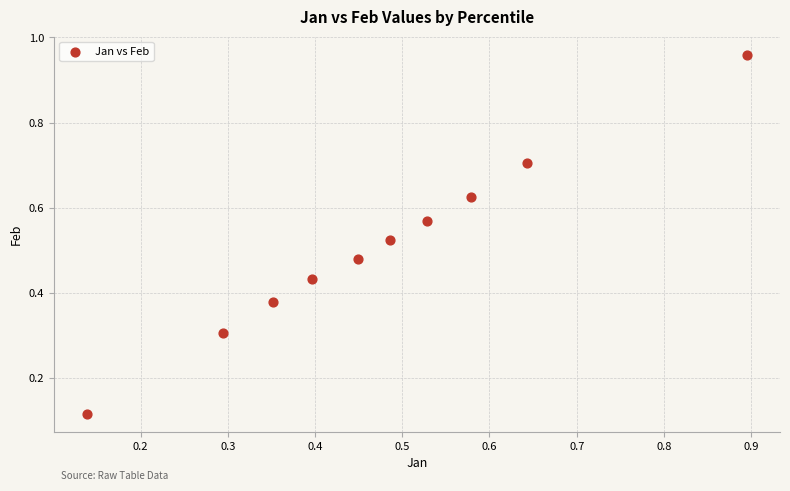

What is the range of Y values (max minus min)?

0.8